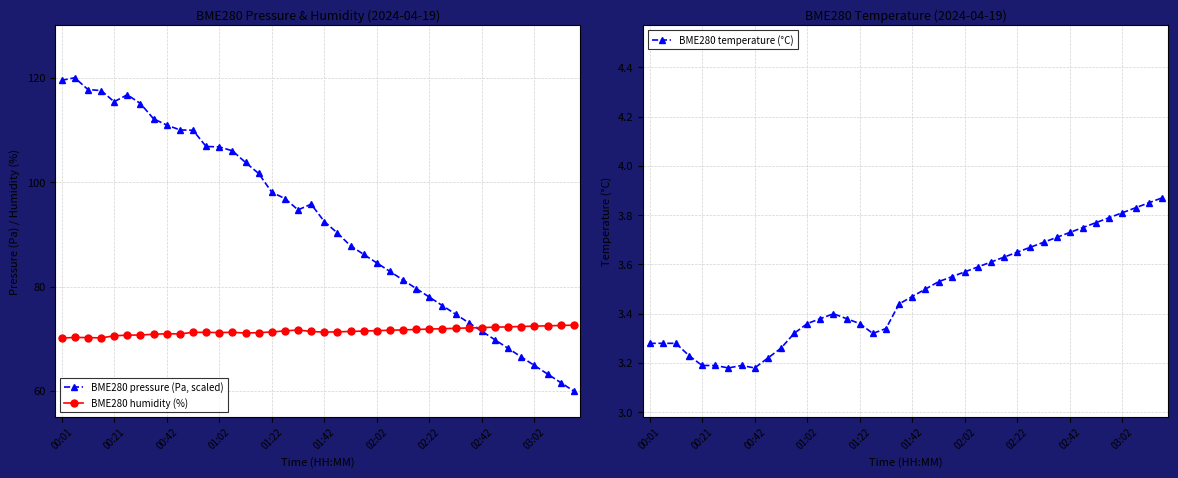

What is the minimum value for BME280 humidity (%)?

70.2